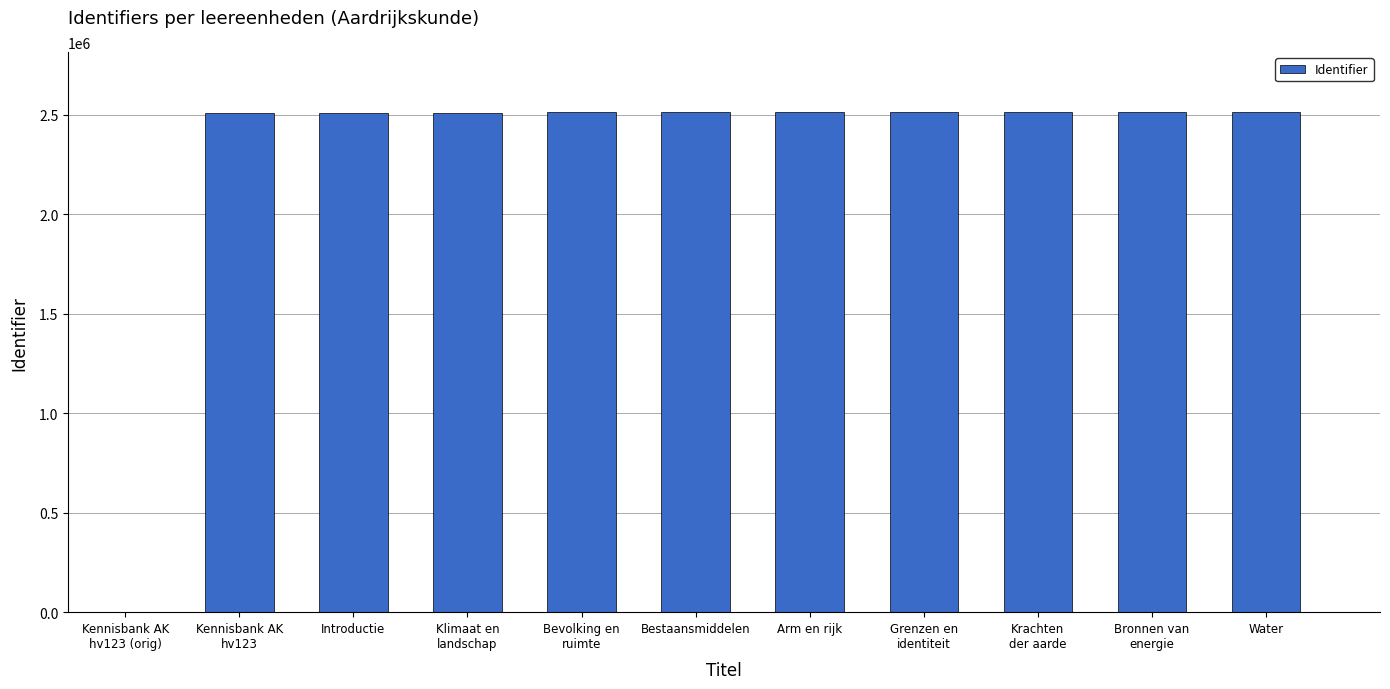

Is it true that the value at Bestaansmiddelen is 2513485?

True